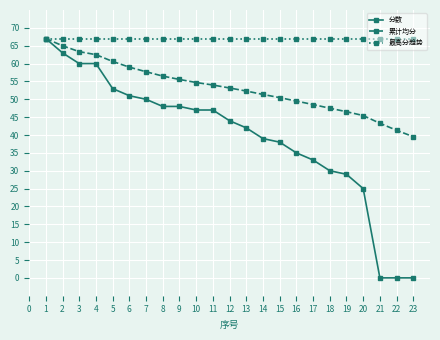

Is this an area chart (filled region under the line)?

No